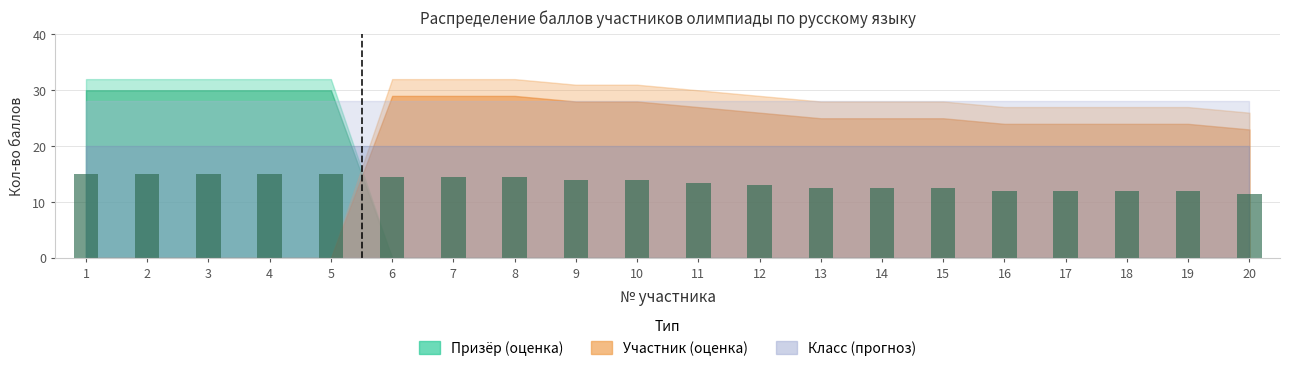

Approximately how many times larger is the value at 17 compared to 19?

1.0